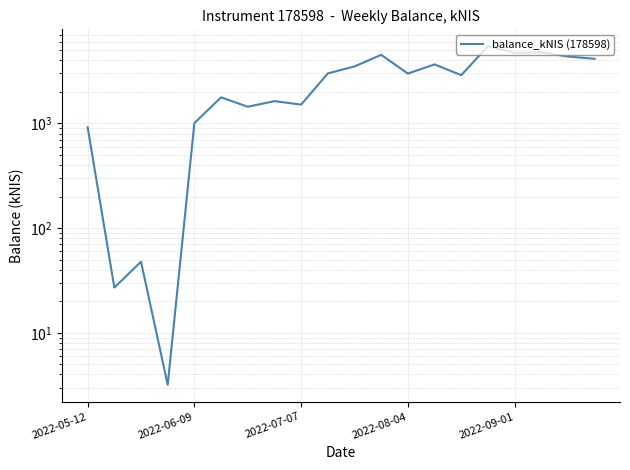

What is the difference between the second highest and minimum values?

4771.5